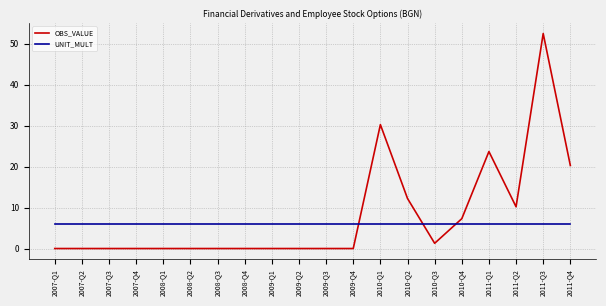

Count the number of categories in the chart.

20